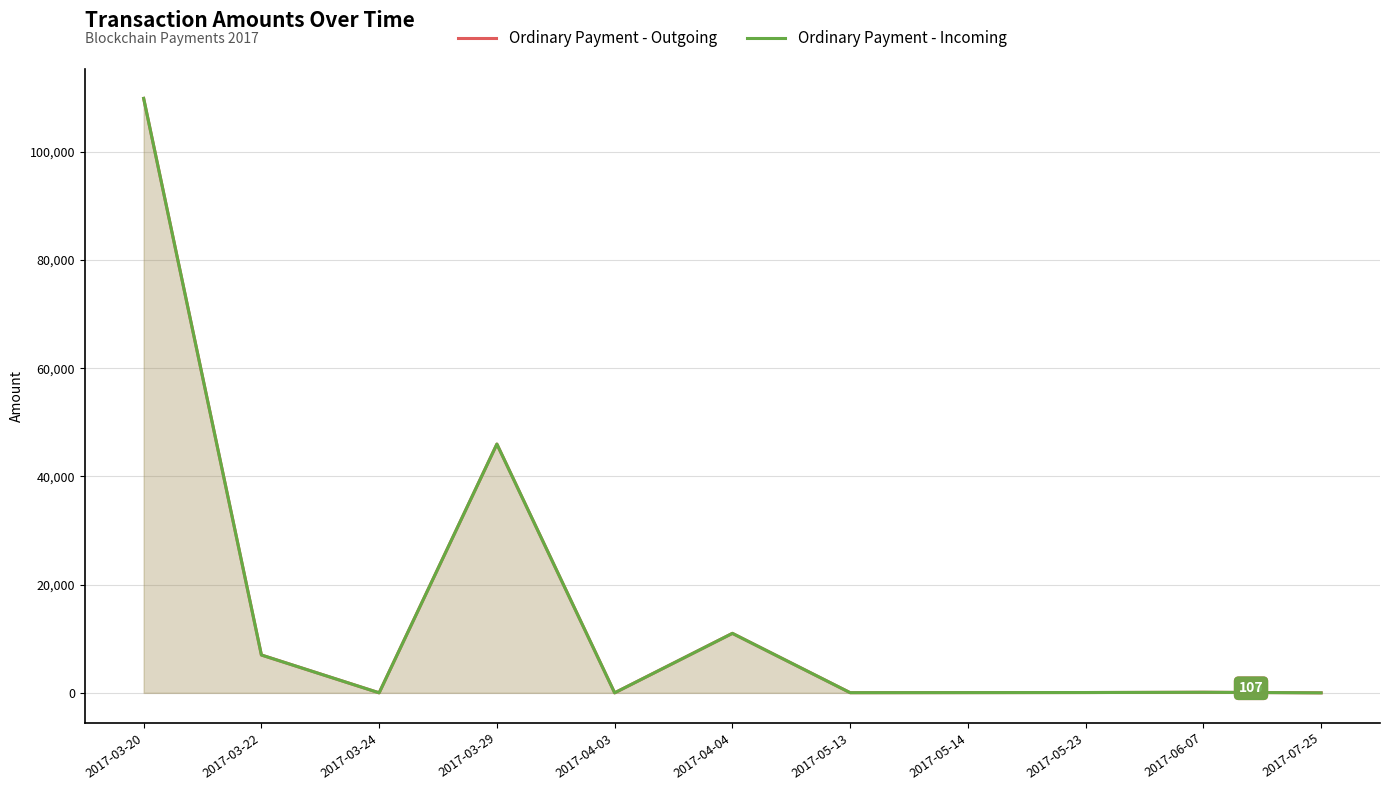

At which category does the chart reach its peak across all series?

2017-03-20